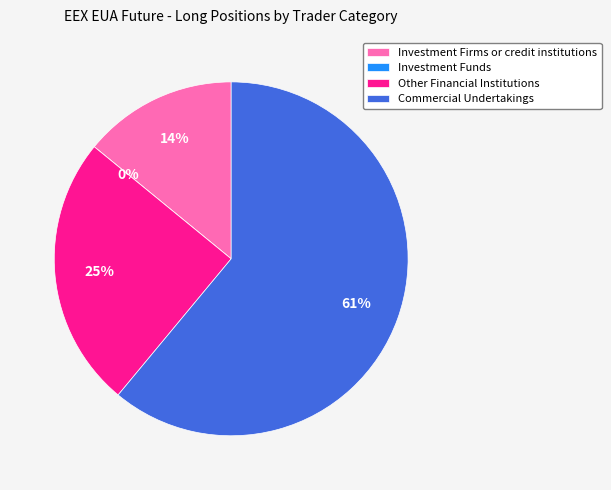

The Investment Funds slice represents 0% of the pie. True or false?

True